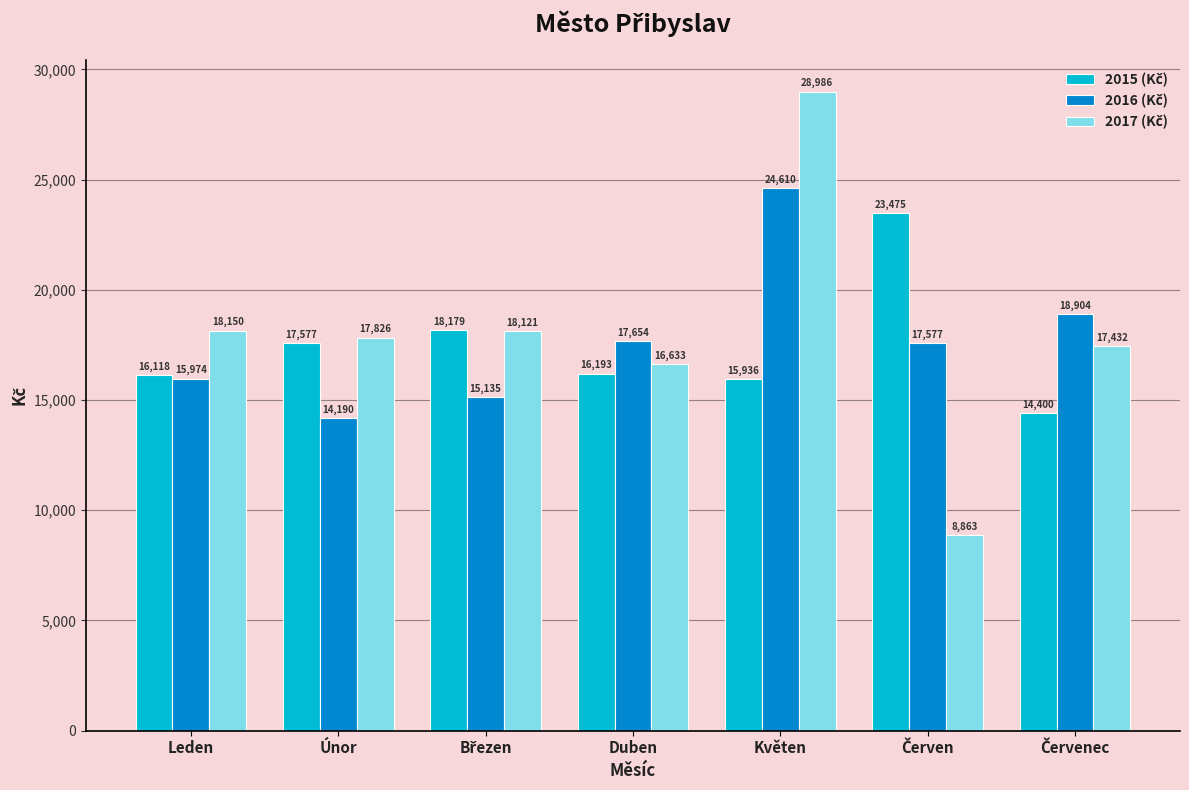

What is the total value across all series at Leden?

50242